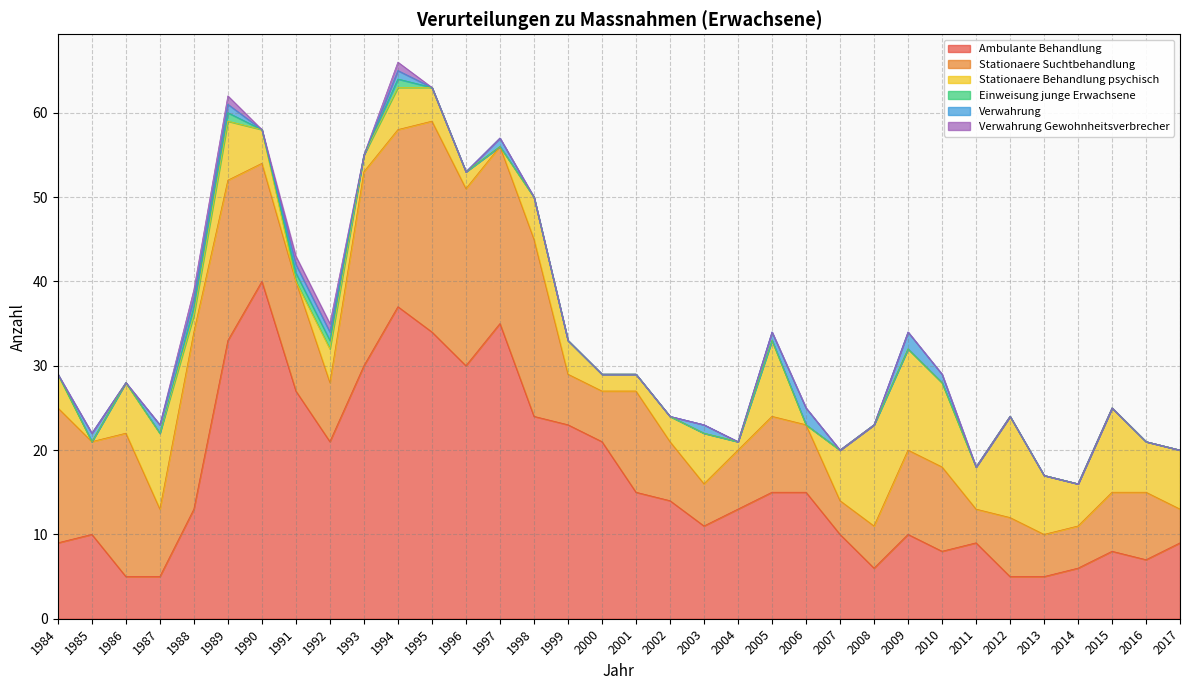

How many Einweisung junge Erwachsene values are between 0 and 1?

34